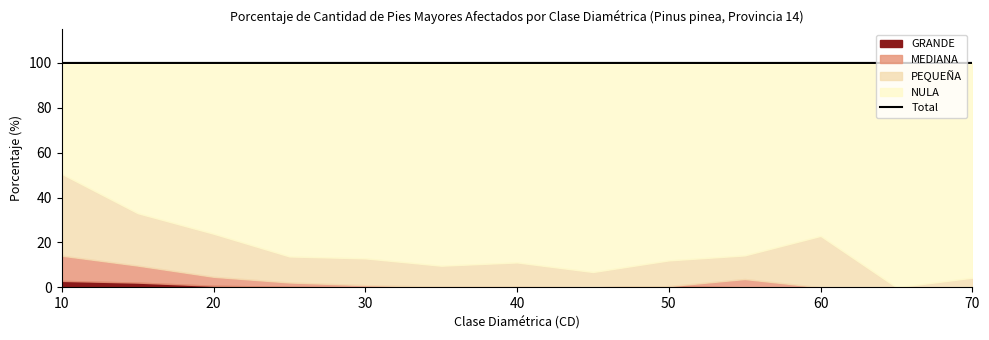

How many points are higher than both their immediate neighbors (excluding endpoints)?

2